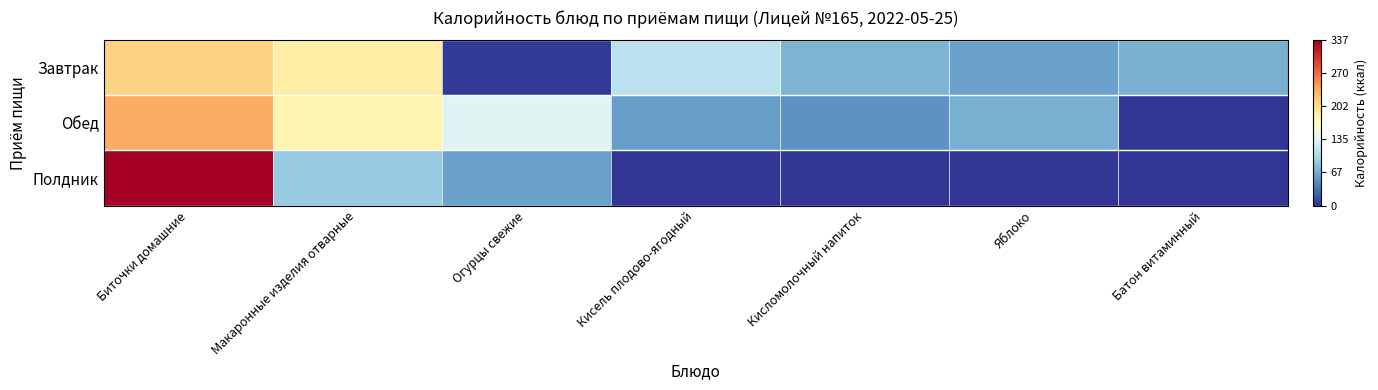

At how many categories does at least one series exceed 0?

7